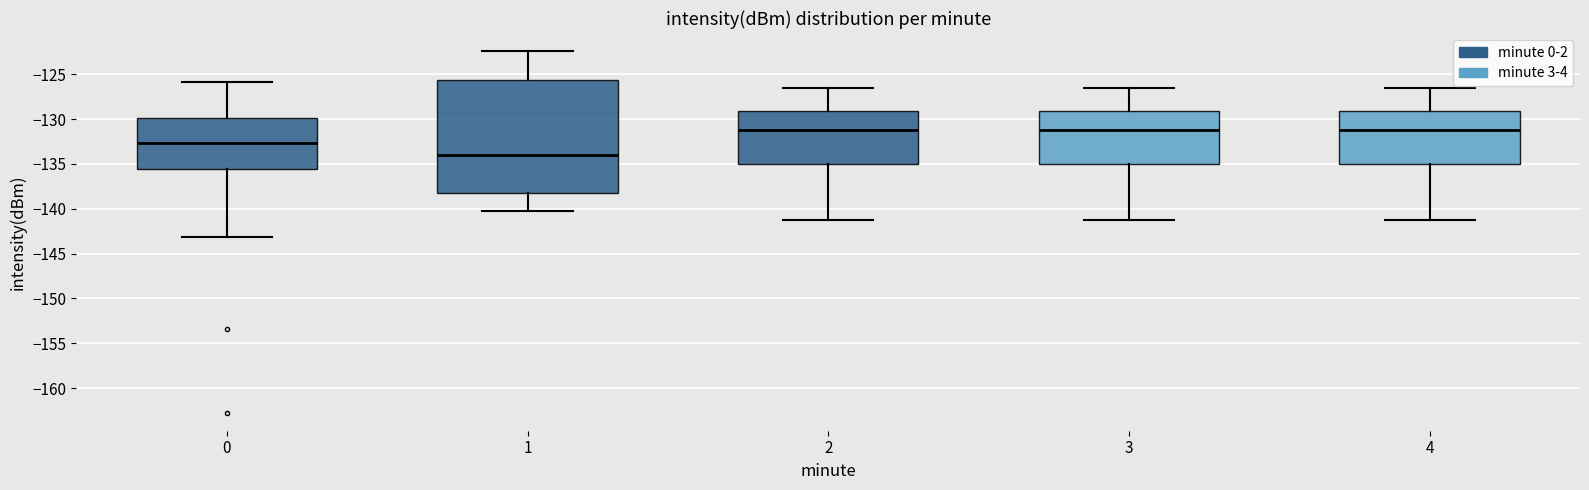

Reading left to right, transcribe this box plot: for each box, give where its median line is, the range the box spans, and where its two whiskers end, as read against the y-axis. The values are not printed on the chart, so give them approximately, as read against the axis.

0: median -132.5, box -135.5 to -130.0, whiskers -143.0 to -126.0
1: median -134.0, box -138.5 to -125.5, whiskers -140.0 to -122.5
2: median -131.0, box -135.0 to -129.0, whiskers -141.0 to -126.5
3: median -131.0, box -135.0 to -129.0, whiskers -141.0 to -126.5
4: median -131.0, box -135.0 to -129.0, whiskers -141.0 to -126.5